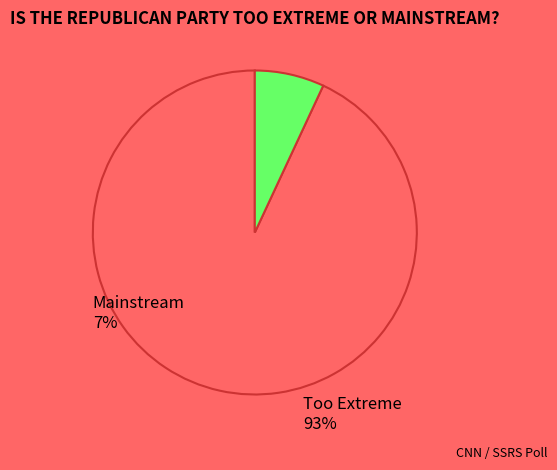

What is the ratio of the value at Too Extreme to the value at Mainstream?

13.4